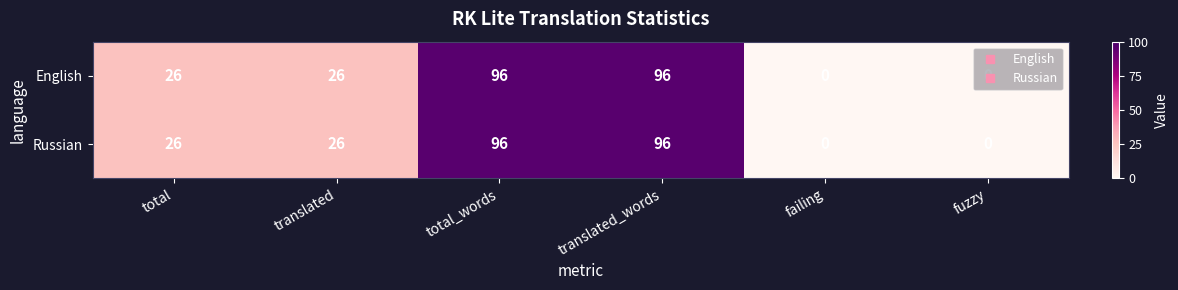

How many data points in Russian are less than 26?

2